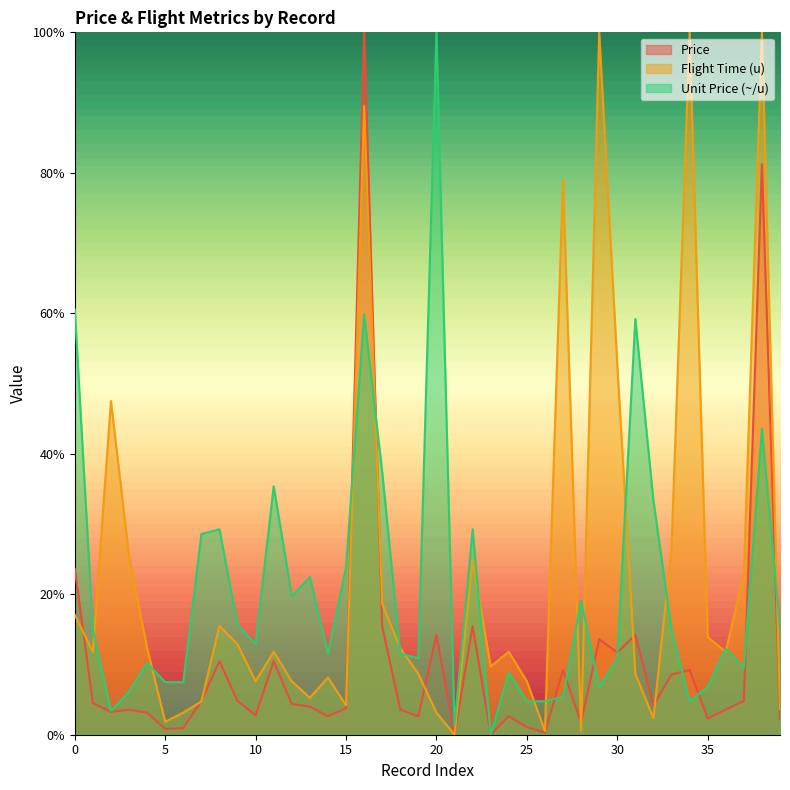

Between which two adjacent categories do Unit Price (~/u) and Price first intersect?

15 and 16